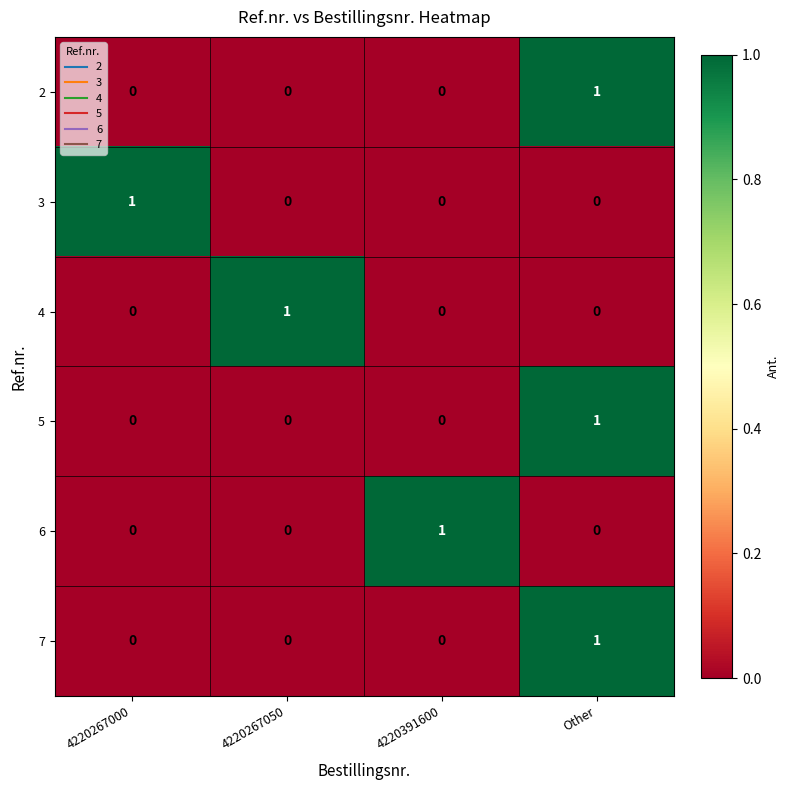

Reading right to left, extract all data points from this chart.

2: 1	0	0	0
3: 0	0	0	1
4: 0	0	1	0
5: 1	0	0	0
6: 0	1	0	0
7: 1	0	0	0